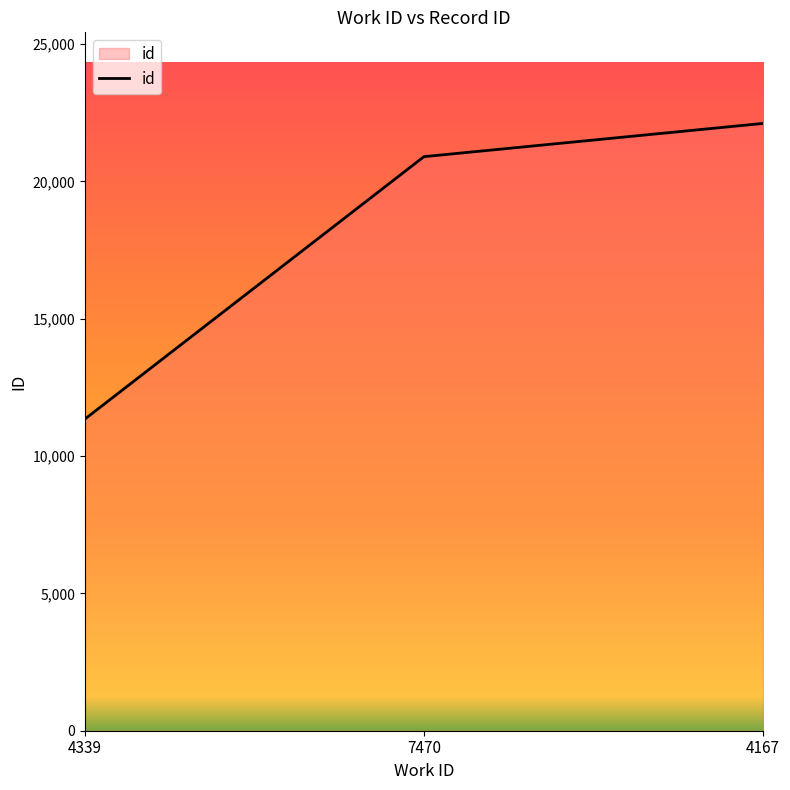

At which category does the chart reach its minimum across all series?

4339